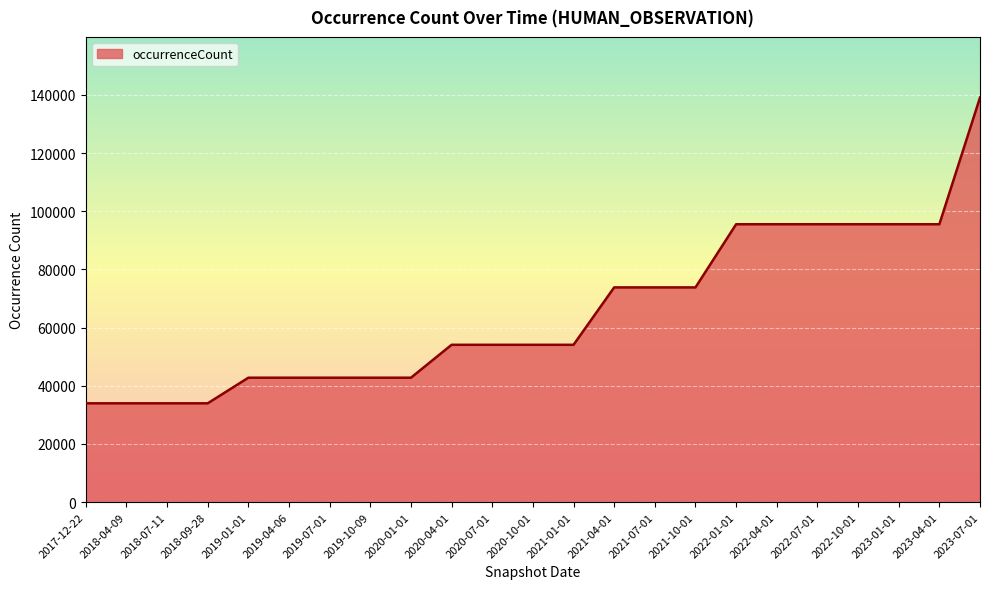

Reading left to right, extract all data points from this chart.

2017-12-22=33991	2018-04-09=33991	2018-07-11=33991	2018-09-28=33991	2019-01-01=42793	2019-04-06=42793	2019-07-01=42793	2019-10-09=42793	2020-01-01=42793	2020-04-01=54108	2020-07-01=54108	2020-10-01=54108	2021-01-01=54108	2021-04-01=73840	2021-07-01=73840	2021-10-01=73840	2022-01-01=95552	2022-04-01=95552	2022-07-01=95552	2022-10-01=95552	2023-01-01=95552	2023-04-01=95552	2023-07-01=139098